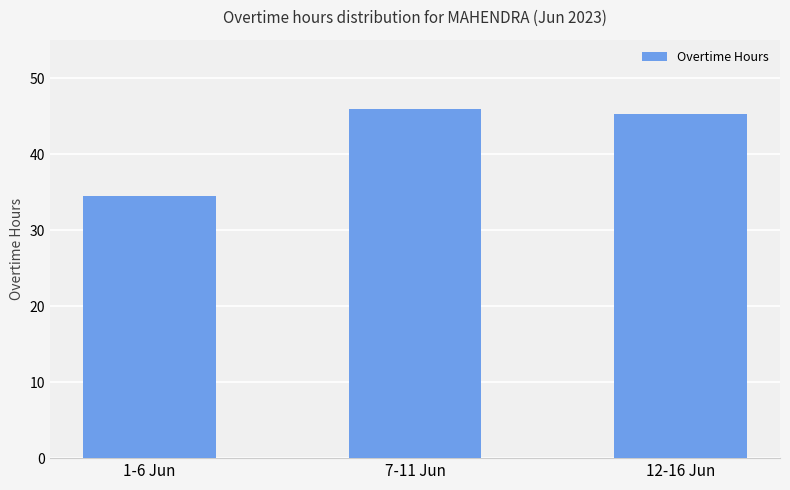

Reading right to left, what are all the values shown in this chart?

45.3	45.9	34.6